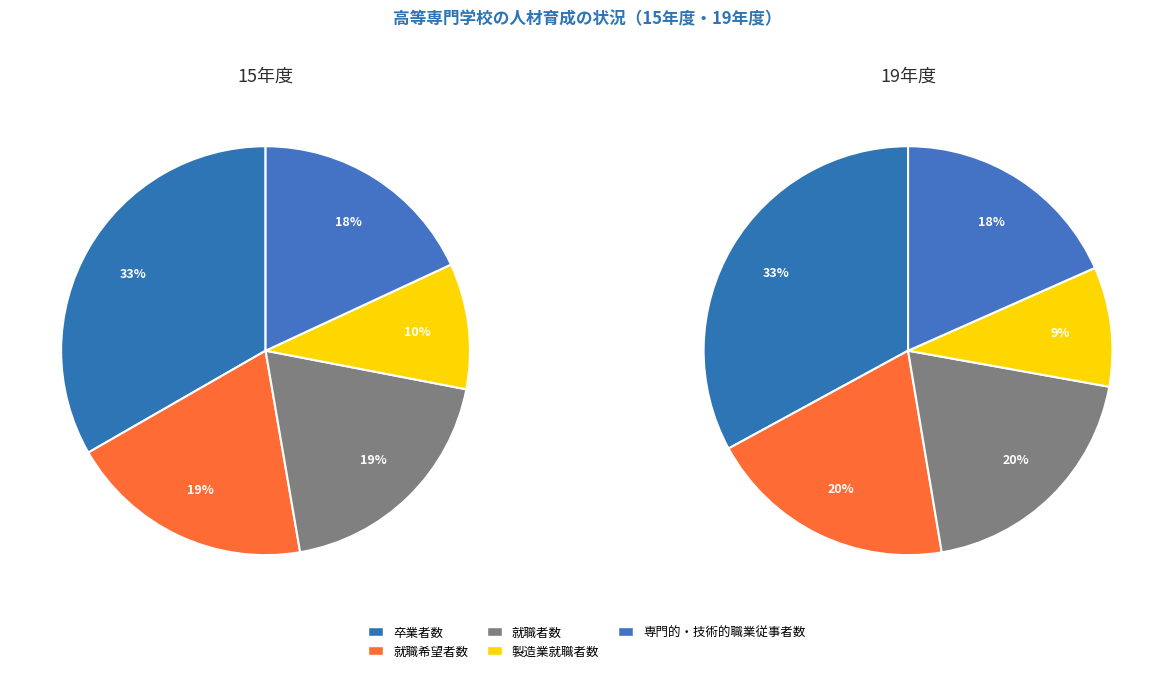

To the nearest percent, what percentage of the pie is 就職者数?

20%